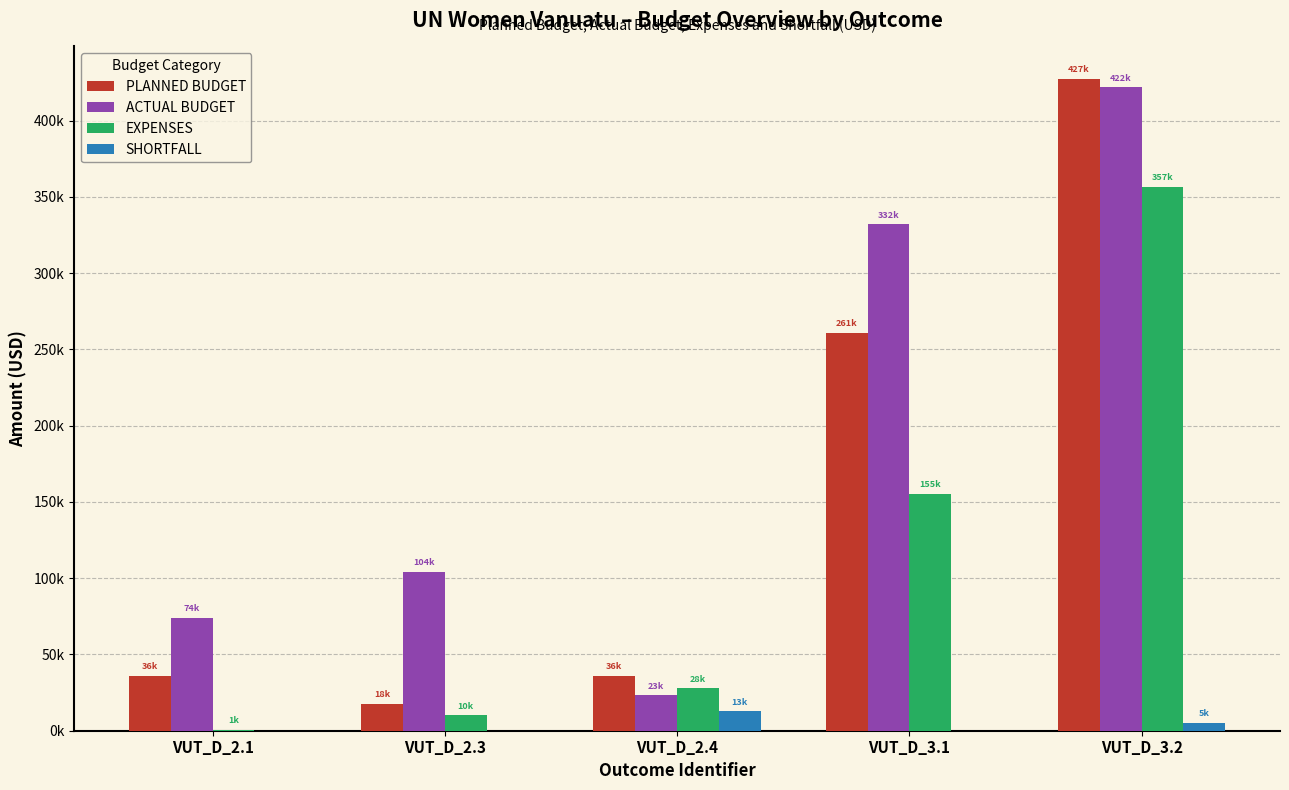

Does the chart contain stacked bars?

No